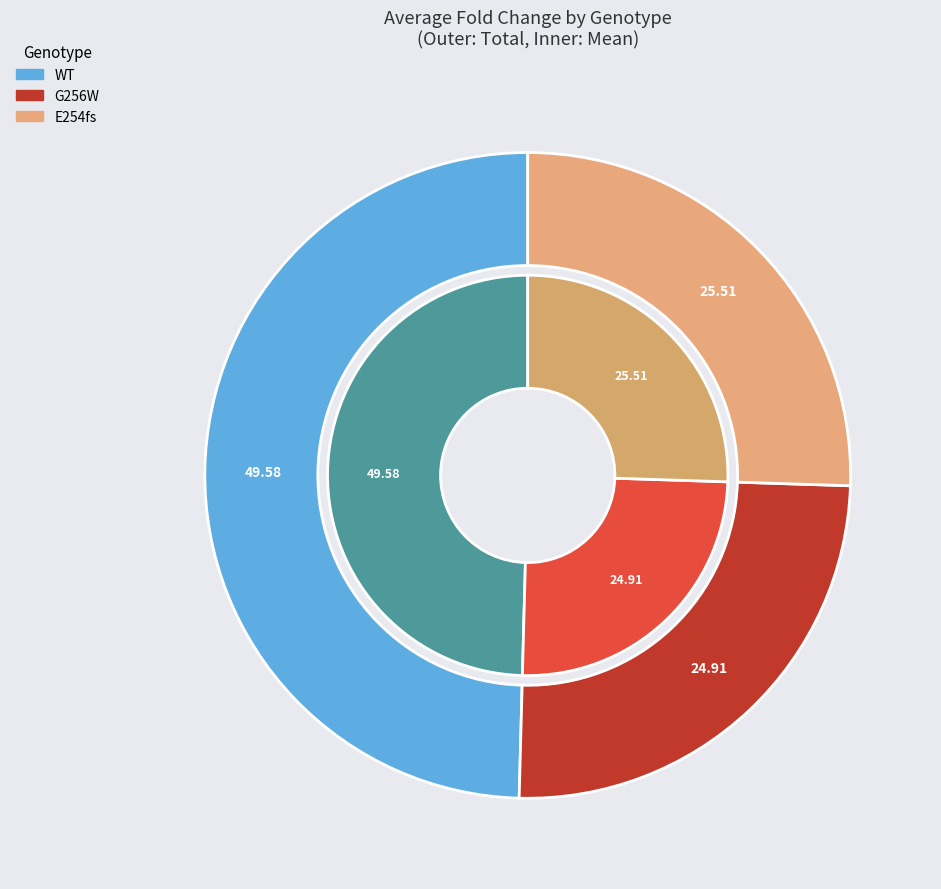

How many segments does this pie chart have?

6